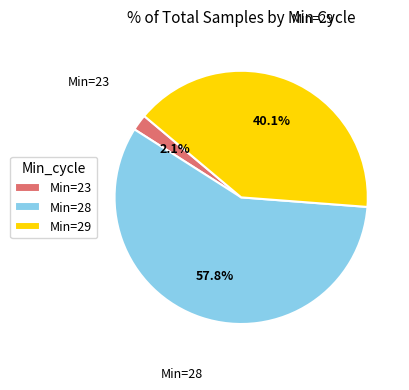

Between Min=23 and Min=29, which is larger?

Min=29